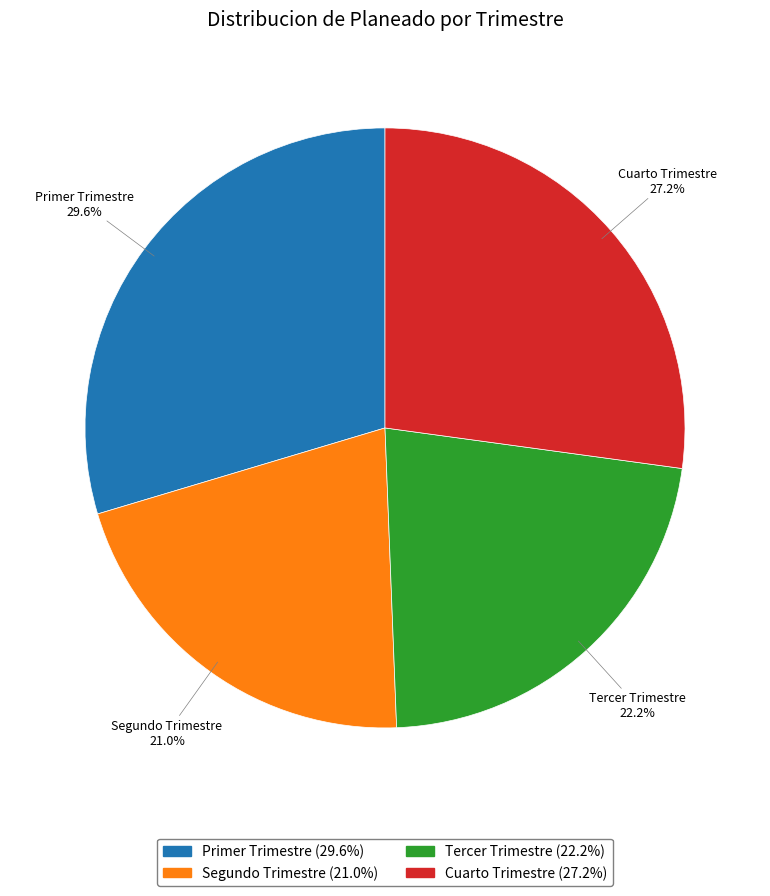

Rank the categories by value from highest to lowest.

Primer Trimestre, Cuarto Trimestre, Tercer Trimestre, Segundo Trimestre